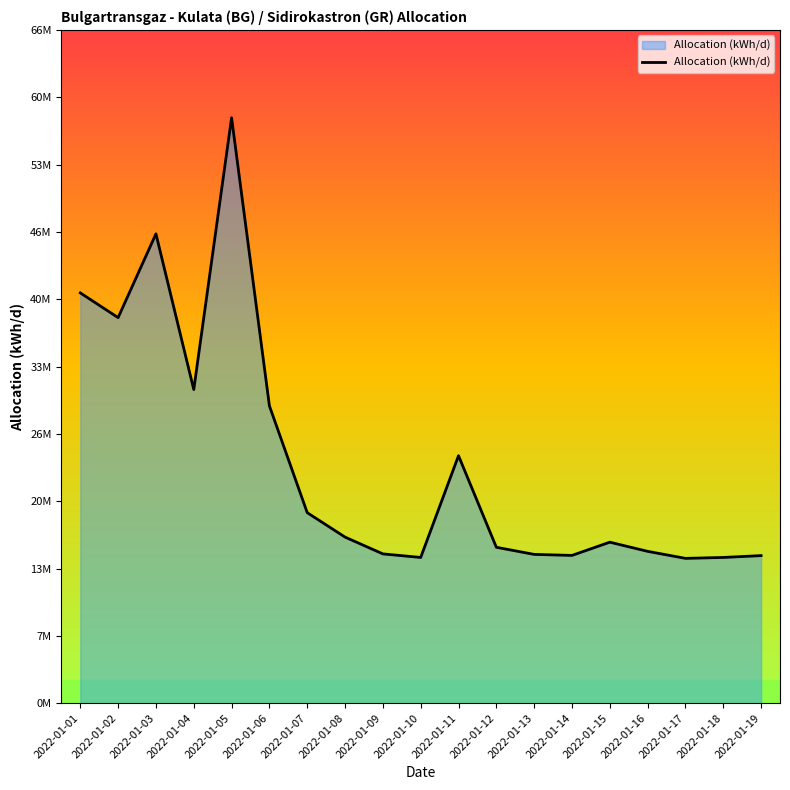

Between 2022-01-04 and 2022-01-16, which is larger?

2022-01-04